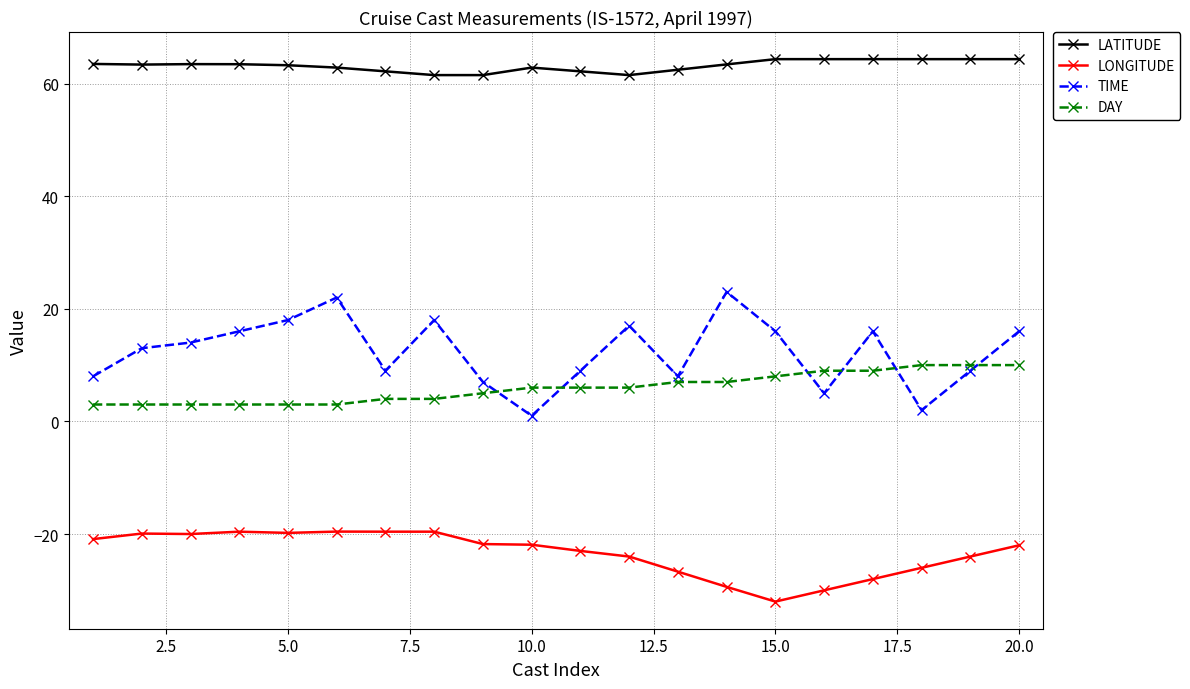

What are all the series names shown in the legend?

LATITUDE, LONGITUDE, TIME, DAY